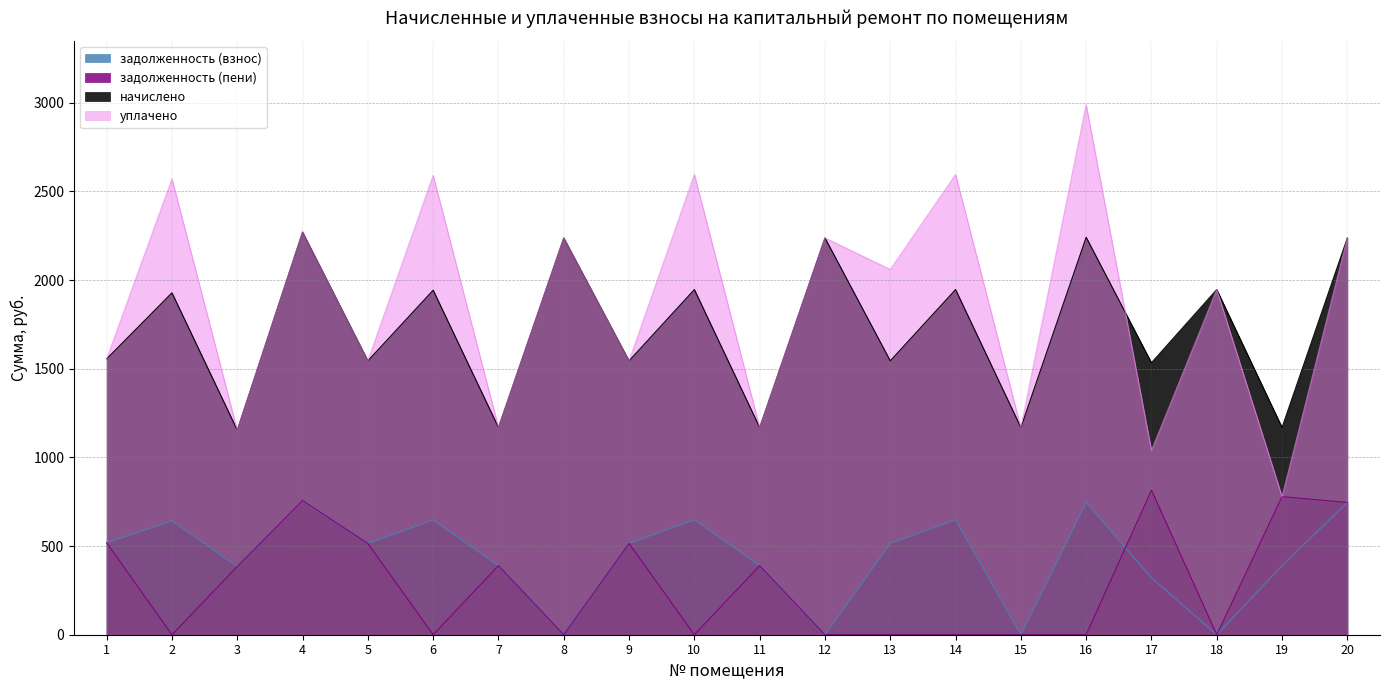

True or false: уплачено has more than 1 interior local peaks.

True